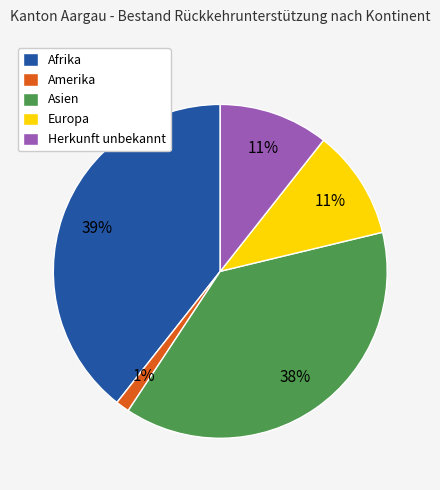

Is the sum of Asien and Afrika greater than half?

Yes